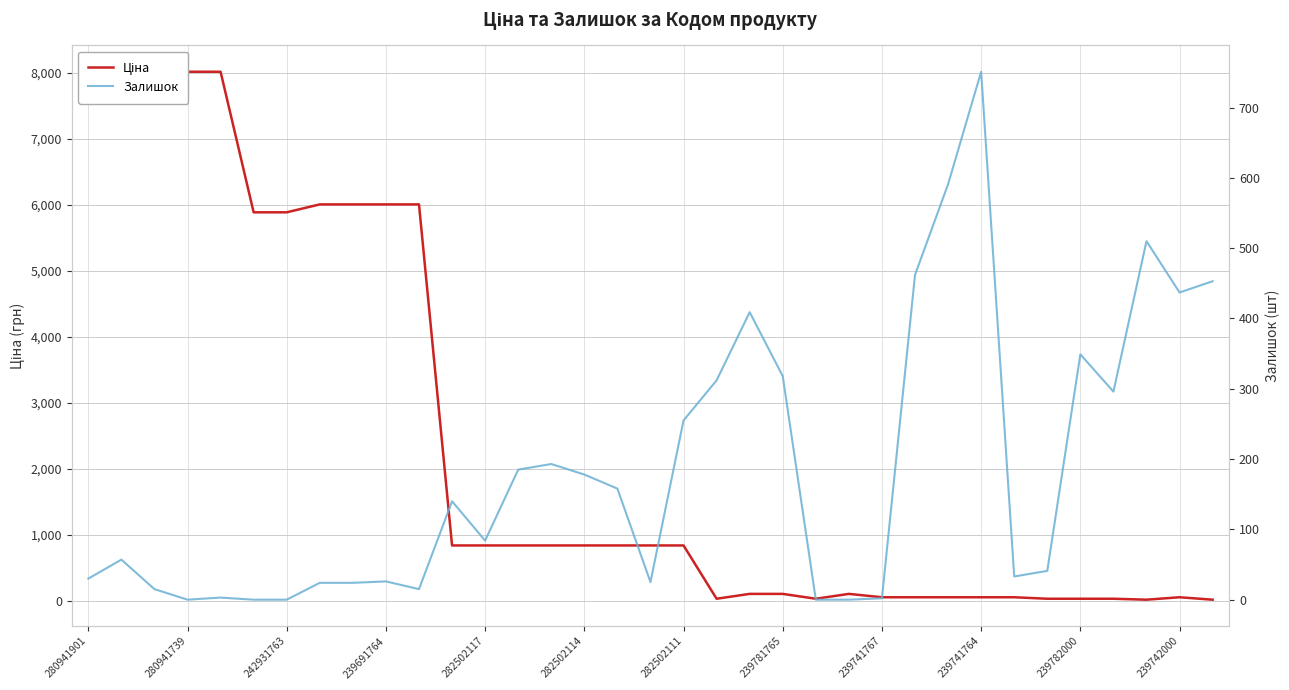

What is the average value of the Ціна series?

2382.4